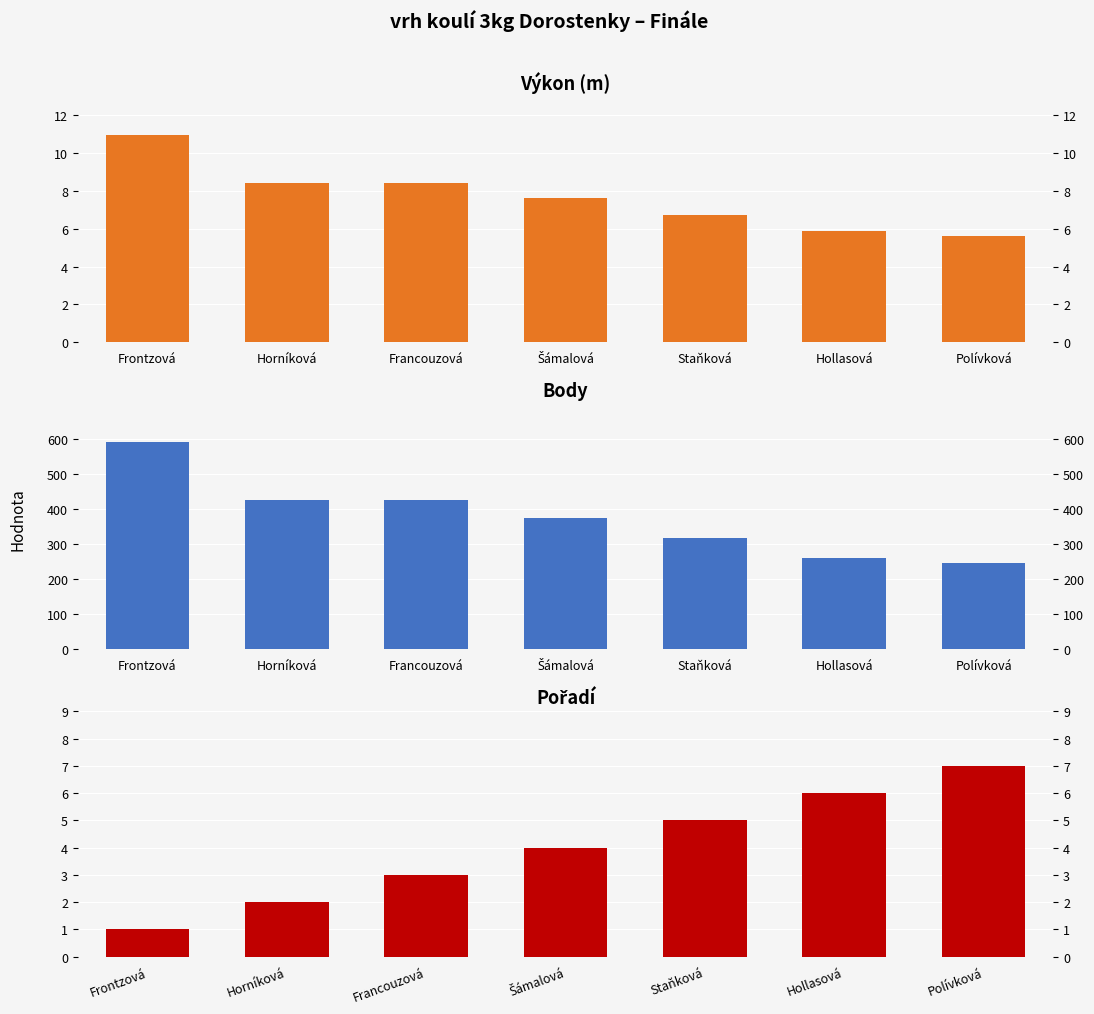

What is the label of the 3rd bar from the left?

Francouzová